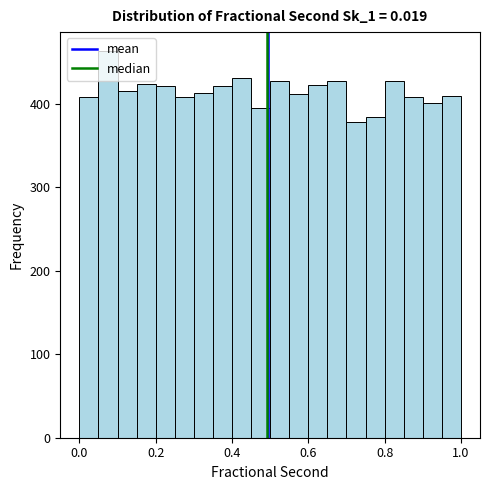

Around what value on the x-axis is the tallest bar? Give the approximate position of its centre, as read against the axis.

0.08